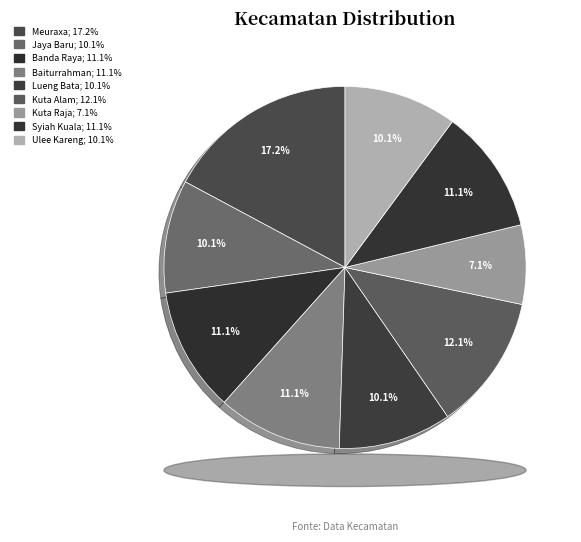

What portion of the pie excludes Kuta Raja?

92.9%